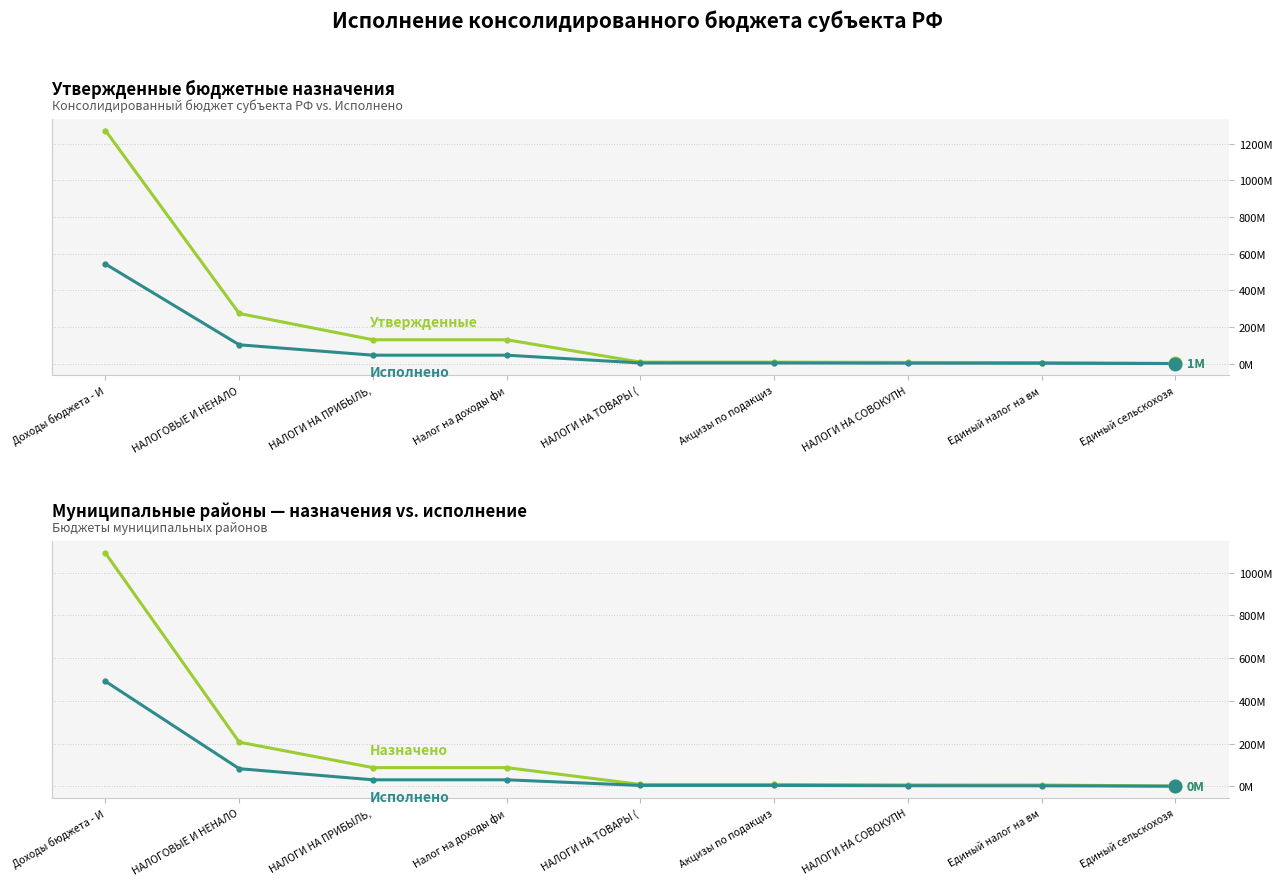

Rank the series by their maximum value, from lowest to highest.

Исполнено, Назначено, Утвержденные